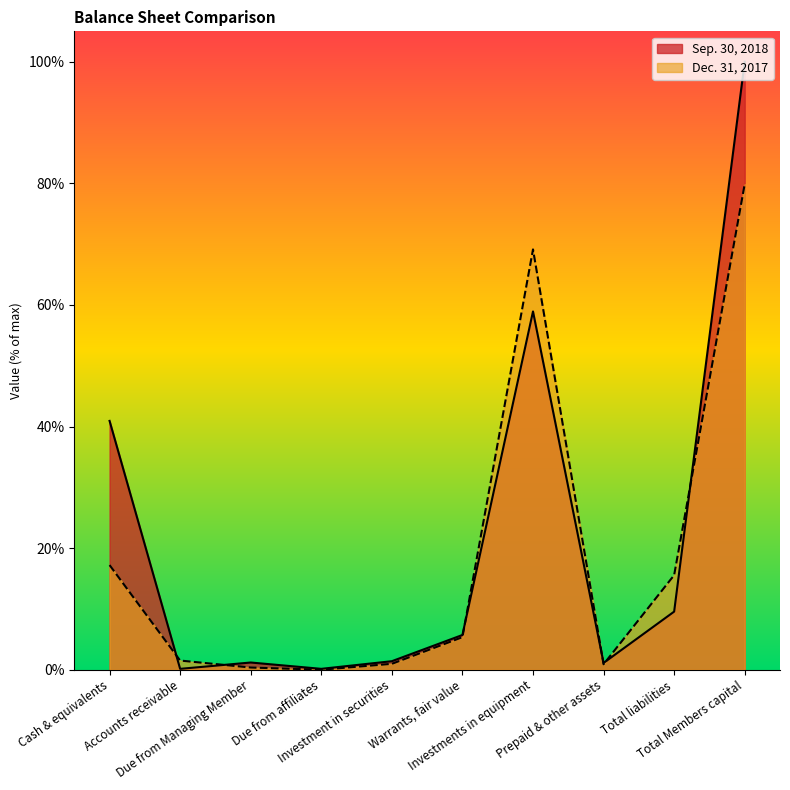

Rank the series at Due from affiliates from lowest to highest value.

Dec. 31, 2017, Sep. 30, 2018